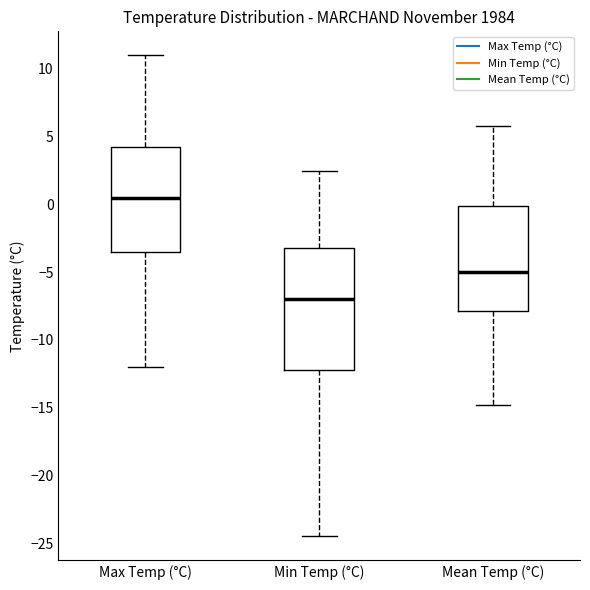

Reading left to right, read every box against the y-axis: the position of its median line, the range the box covers, and the ends of its whiskers. The values are not printed on the chart, so give them approximately, as read against the axis.

Max Temp (°C): median 0.5, box -3.5 to 4.5, whiskers -12.0 to 11.0
Min Temp (°C): median -7.0, box -12.0 to -3.0, whiskers -24.5 to 2.5
Mean Temp (°C): median -5.0, box -8.0 to 0.0, whiskers -15.0 to 6.0